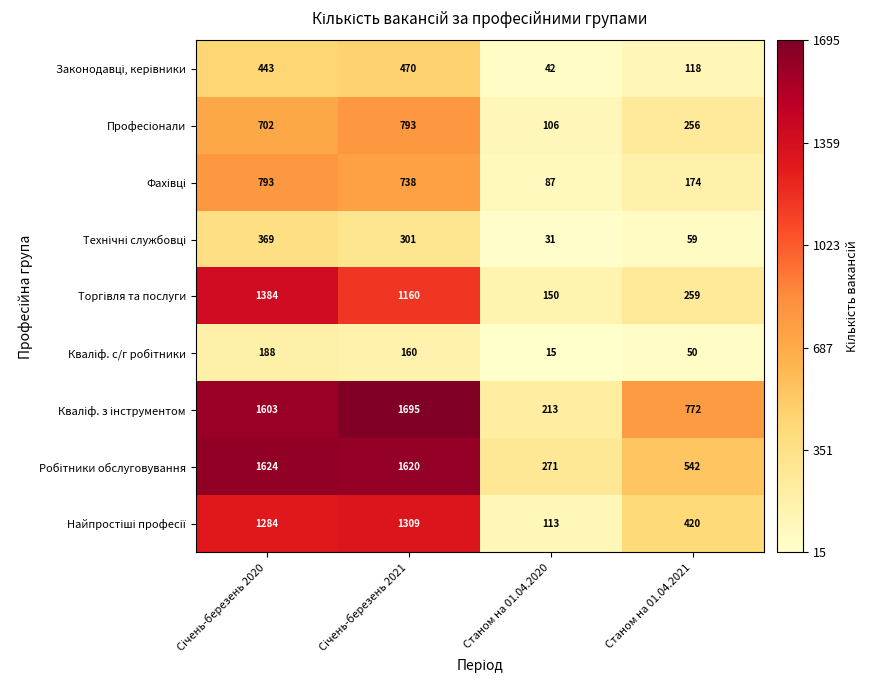

At which category does the chart reach its minimum across all series?

Станом на 01.04.2020